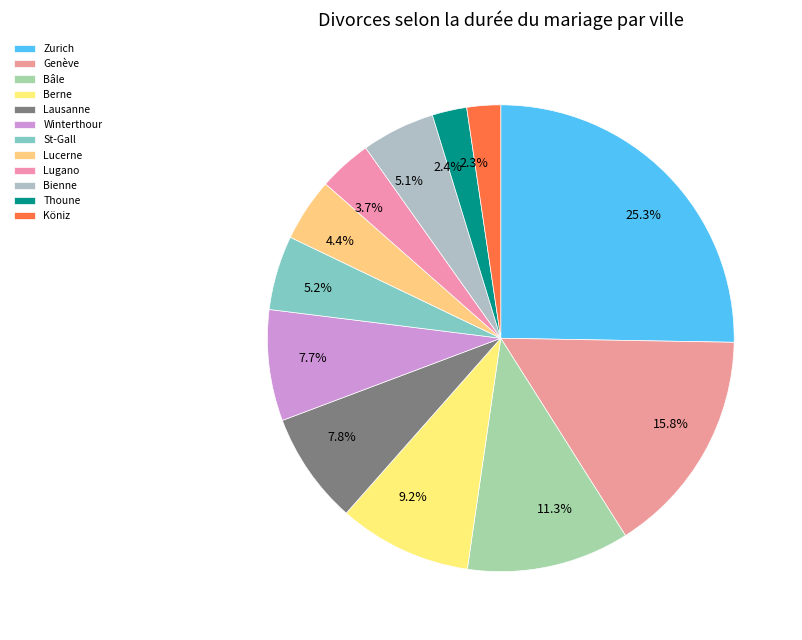

Is it true that Berne is 24% of the pie?

False